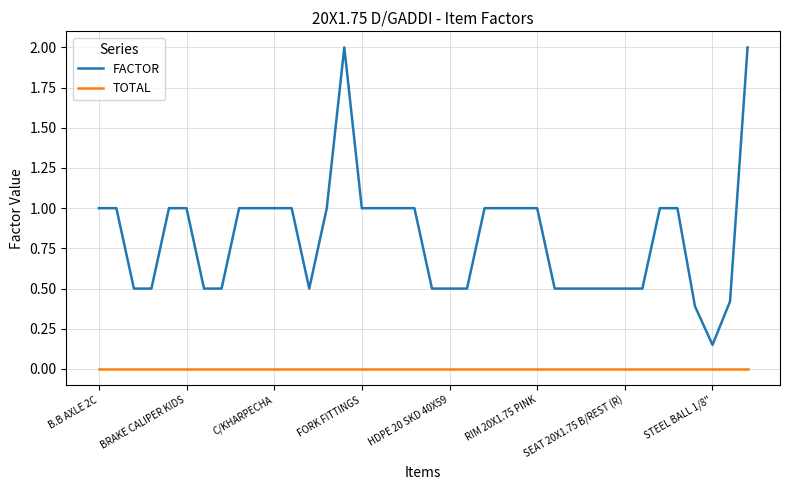

What is the greatest value displayed?

2.0